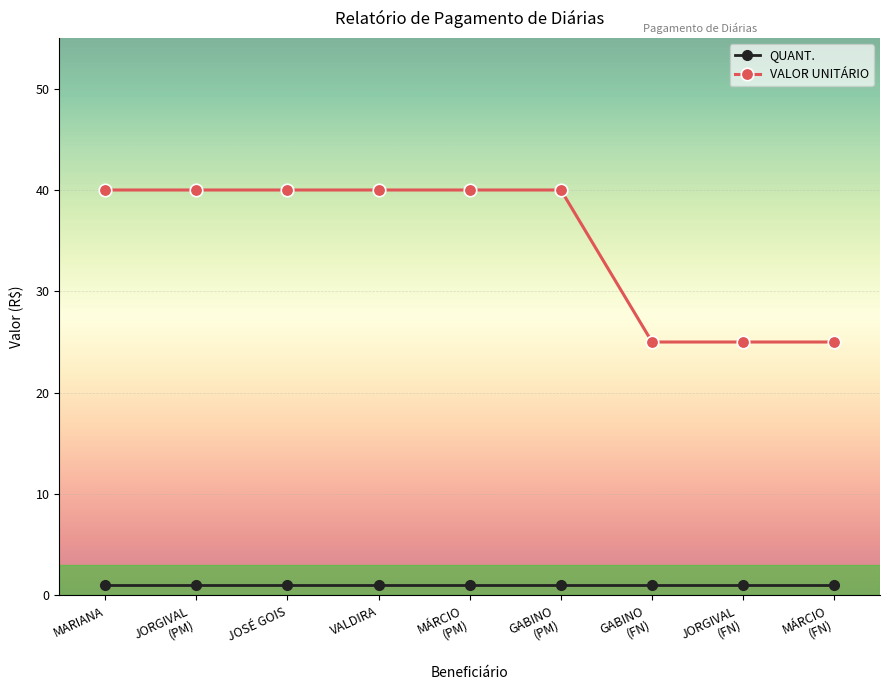

Reading right to left, extract all data points from this chart.

QUANT.: 1	1	1	1	1	1	1	1	1
VALOR UNITÁRIO: 25	25	25	40	40	40	40	40	40